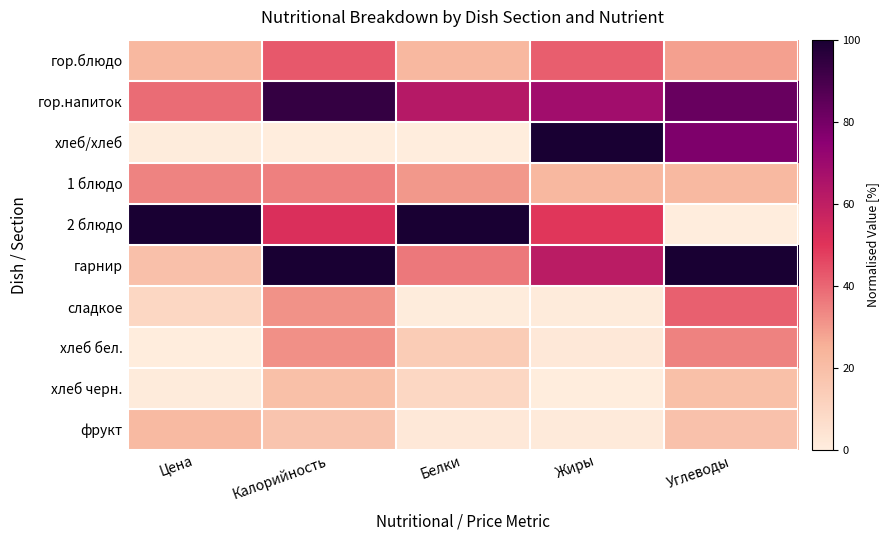

Which series has the largest range (max minus min)?

хлеб/хлеб